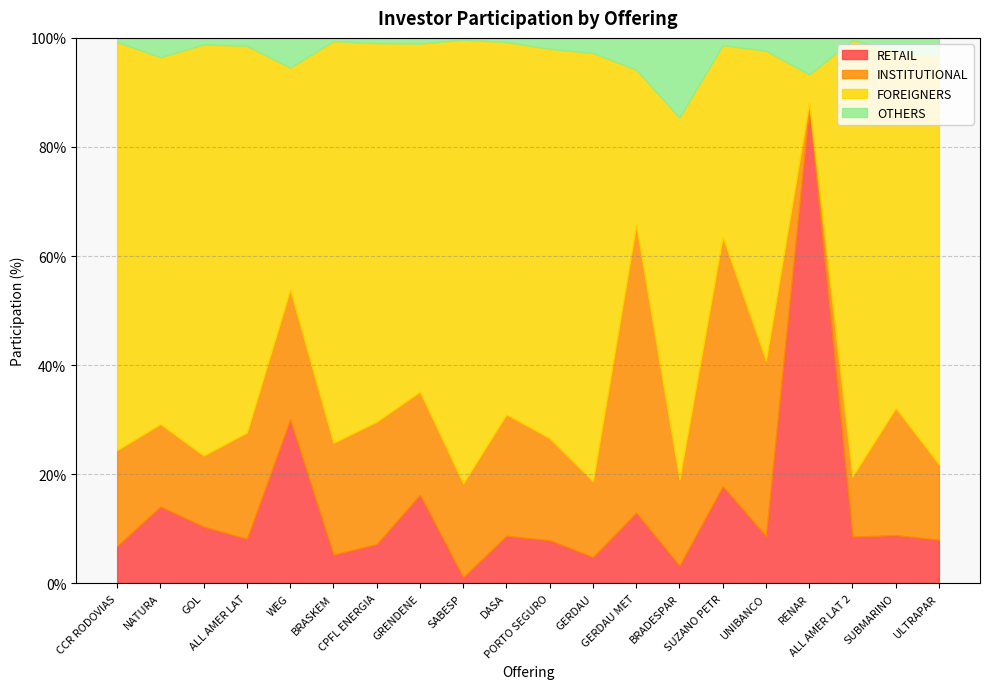

Where is the first local minimum for INSTITUTIONAL?

GOL